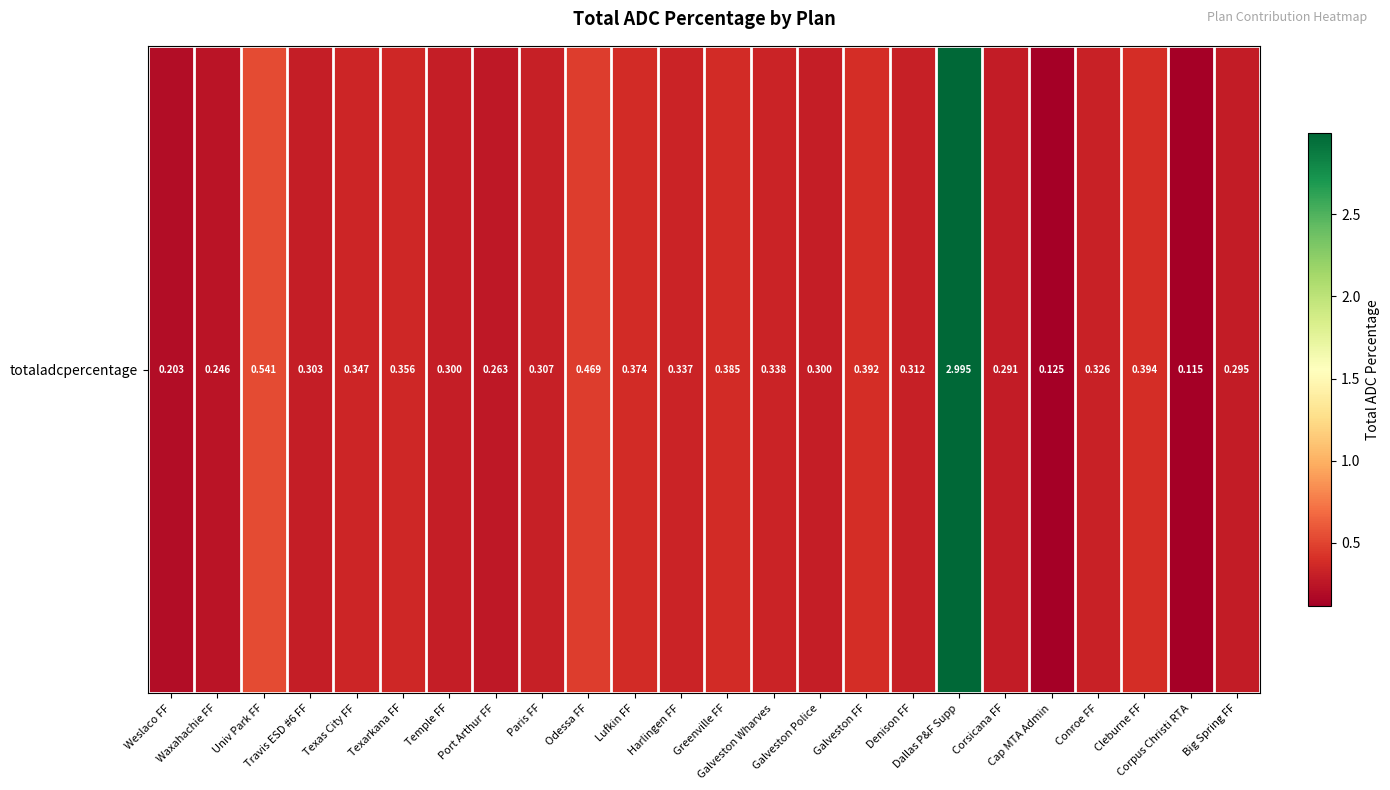

What value does the data have at Galveston FF?

0.4